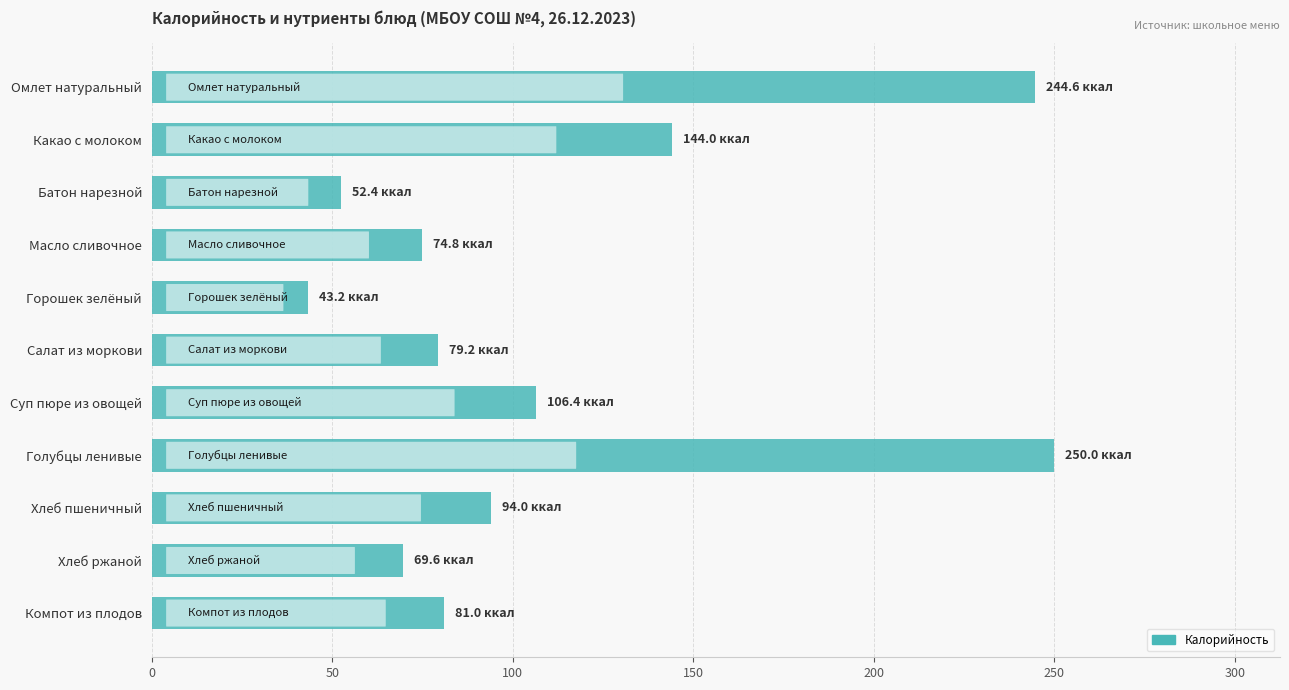

What is the label of the 1st bar from the bottom?

Компот из плодов